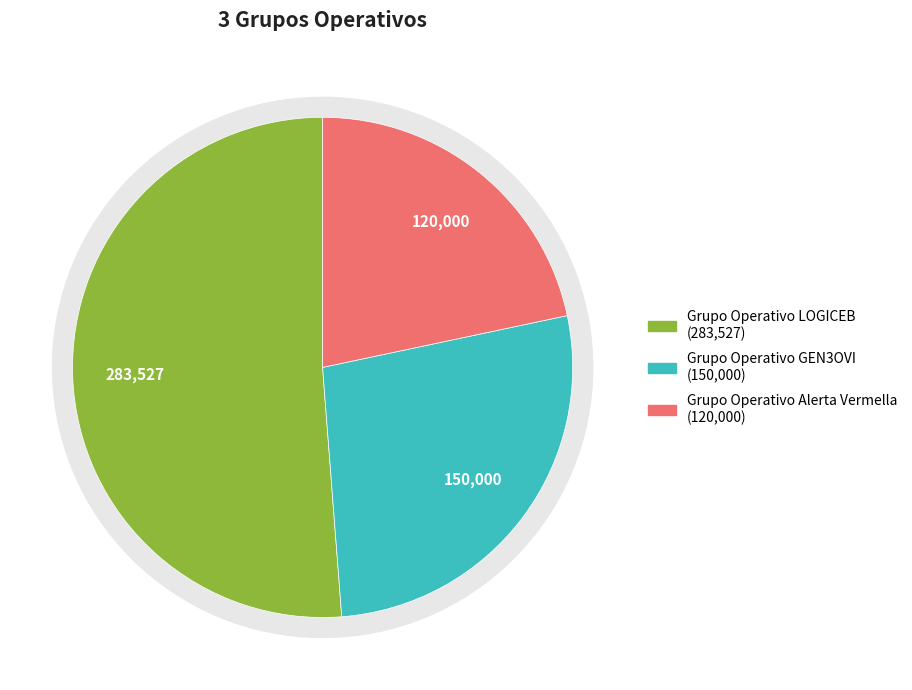

What is the largest slice in the pie chart?

Grupo Operativo LOGICEB